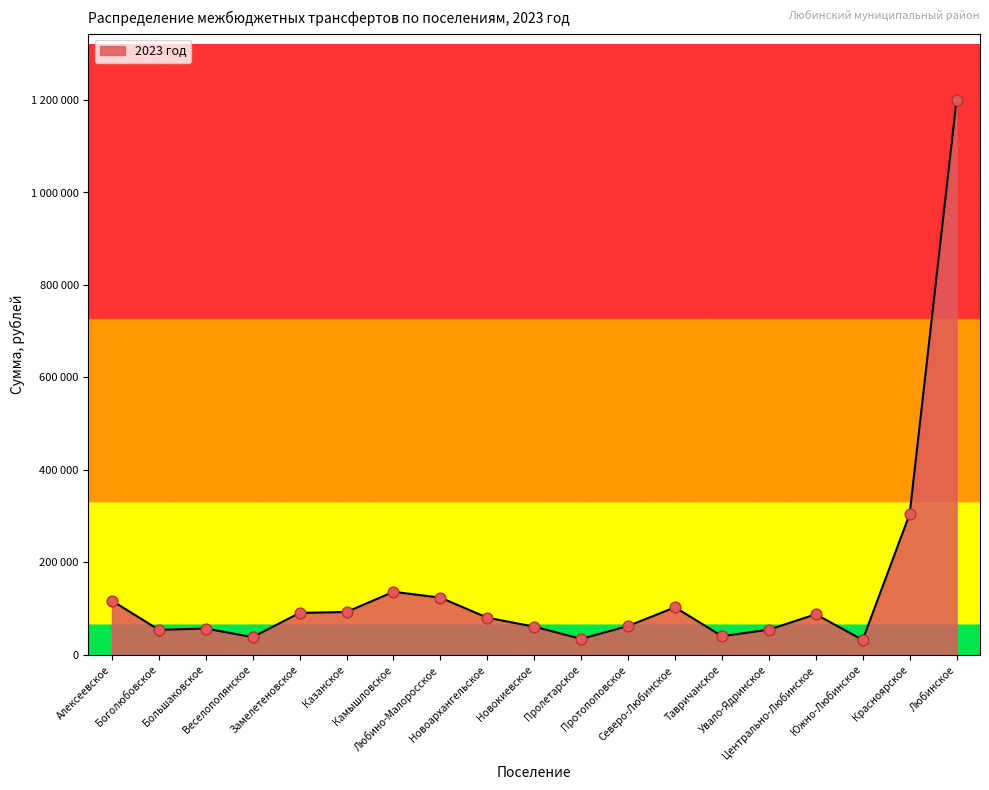

What is the change in value from Любино-Малоросское to Центрально-Любинское?

-35970